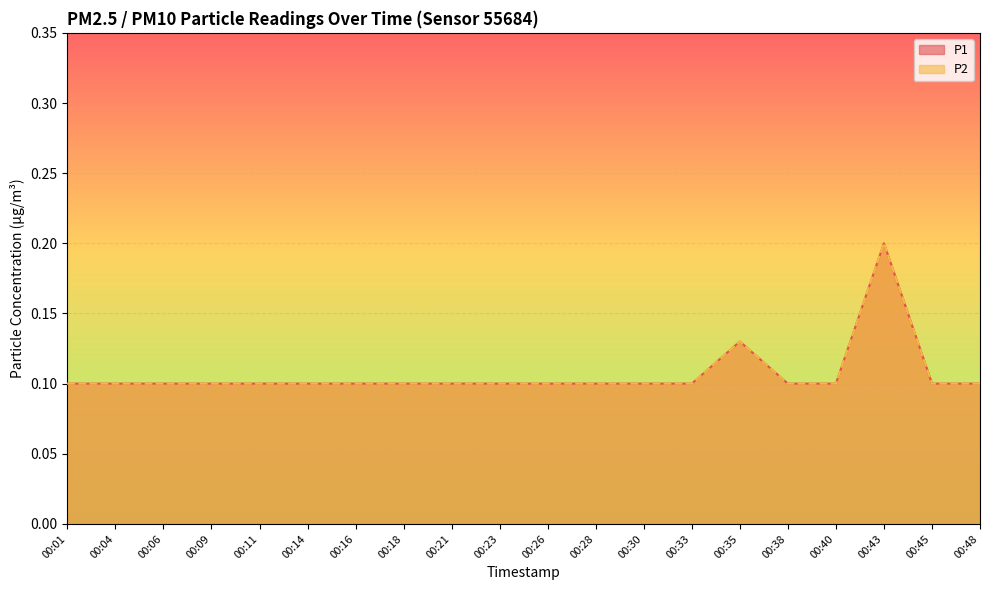

Count the number of data series in this chart.

2